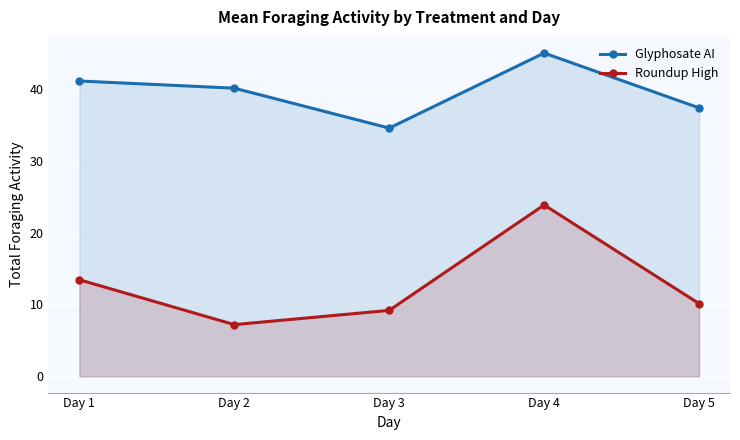

Reading right to left, transcribe all the data shown in this chart.

Glyphosate AI: 37.3	45.0	34.5	40.1	41.1
Roundup High: 10.1	23.8	9.2	7.2	13.4